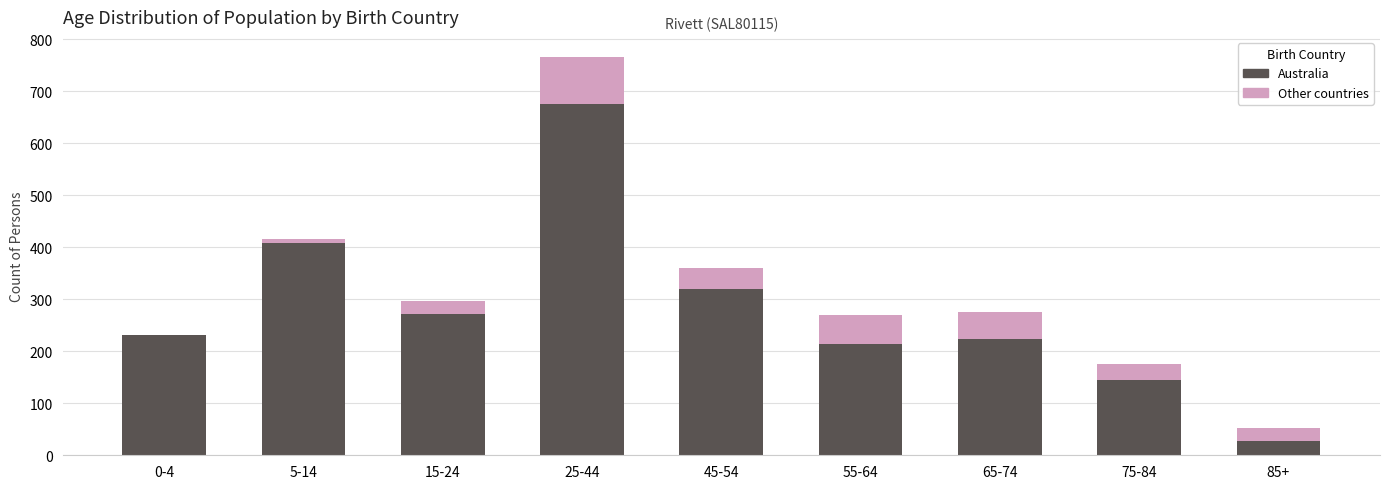

Reading left to right, what are the values for Australia?

0-4=231	5-14=408	15-24=272	25-44=675	45-54=319	55-64=214	65-74=224	75-84=145	85+=27